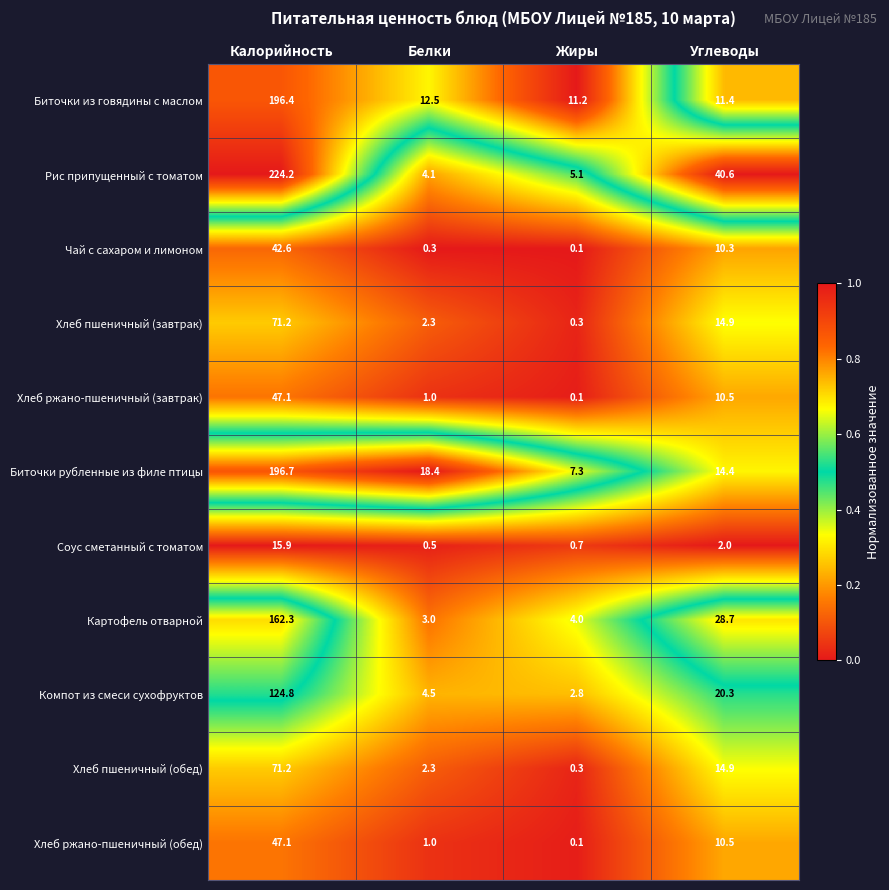

At which category does the chart reach its peak across all series?

Калорийность